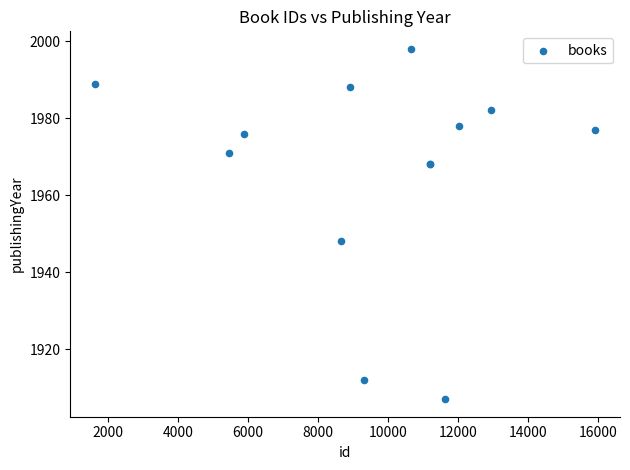

What Y value in the scatter plot is closest to 1952?

1948